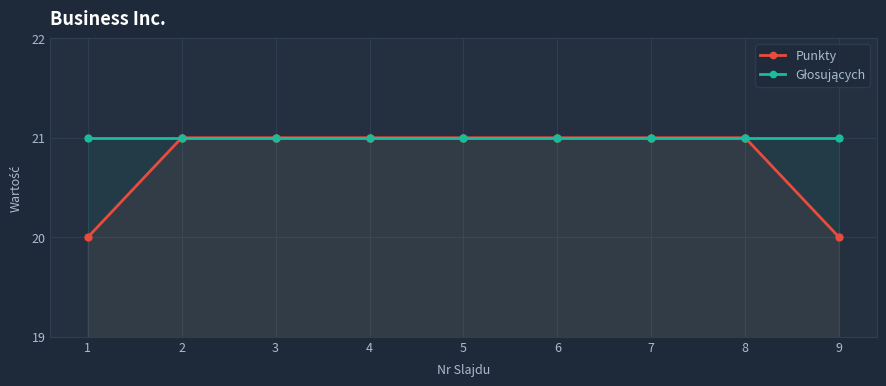

What is the sum of the Głosujących values at 8 and 4?

42